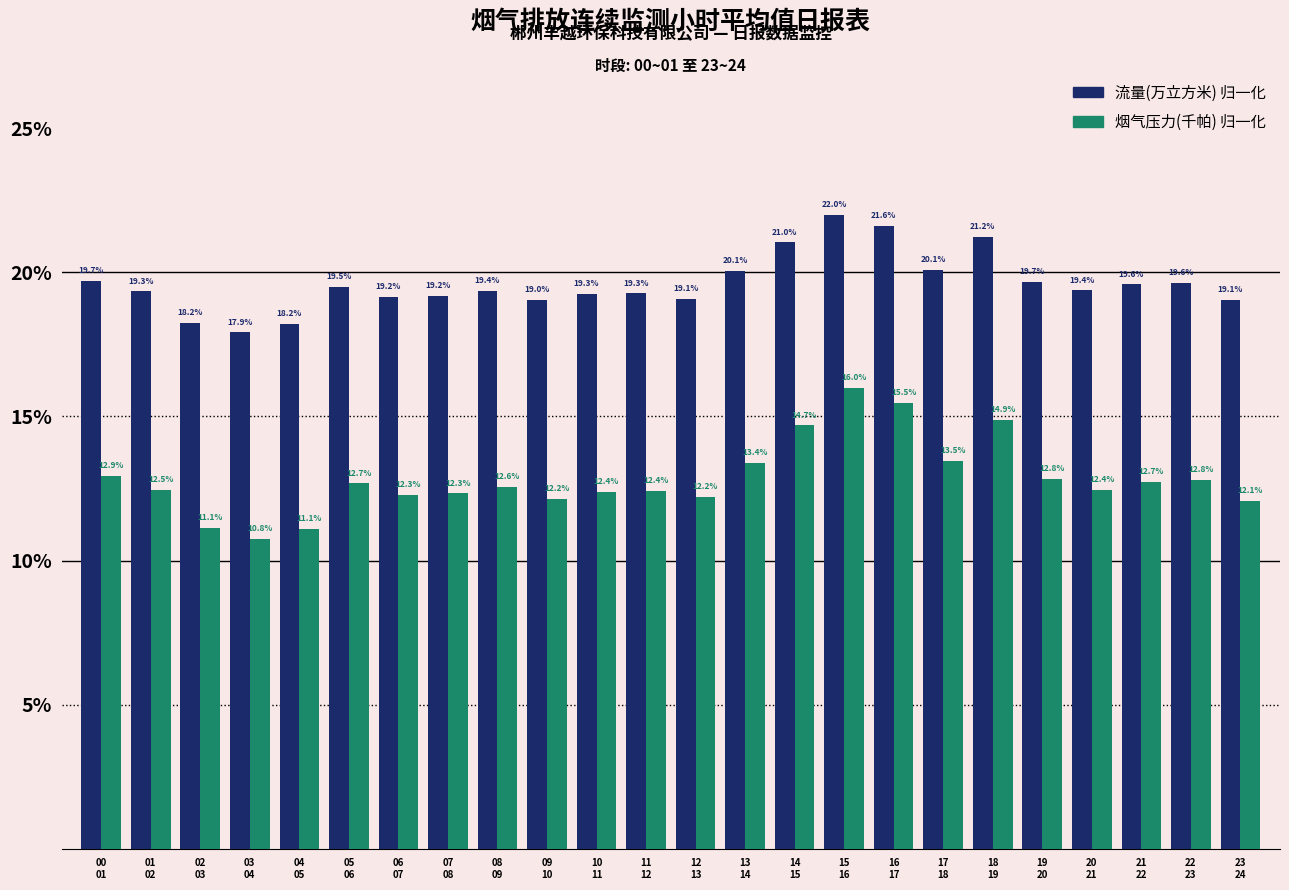

What is the smallest value displayed?

10.8